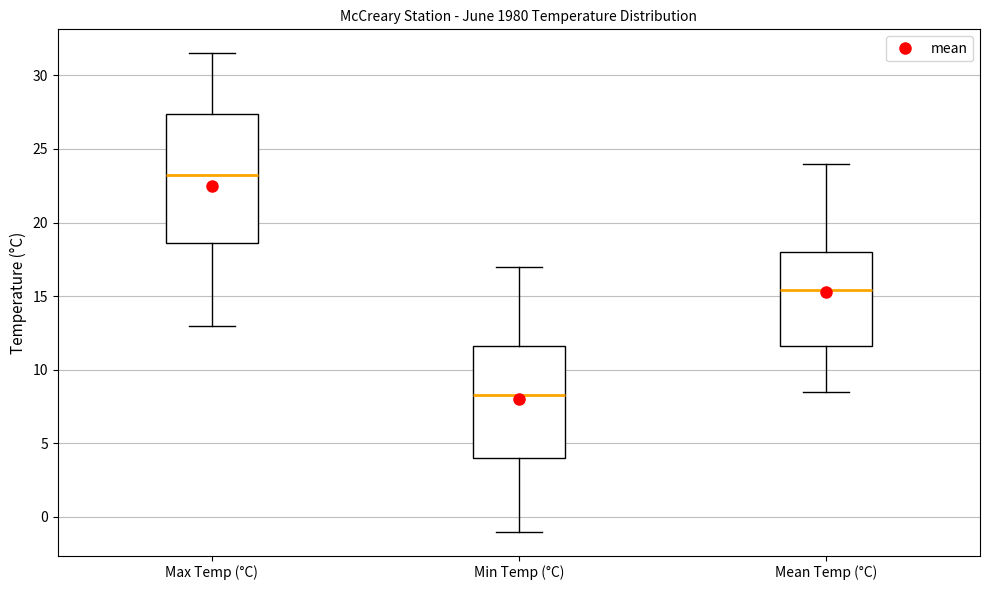

Reading left to right, transcribe this box plot: for each box, give where its median line is, the range the box spans, and where its two whiskers end, as read against the y-axis. The values are not printed on the chart, so give them approximately, as read against the axis.

Max Temp (°C): median 23.5, box 18.5 to 27.5, whiskers 13.0 to 31.5
Min Temp (°C): median 8.5, box 4.0 to 11.5, whiskers -1.0 to 17.0
Mean Temp (°C): median 15.5, box 11.5 to 18.0, whiskers 8.5 to 24.0